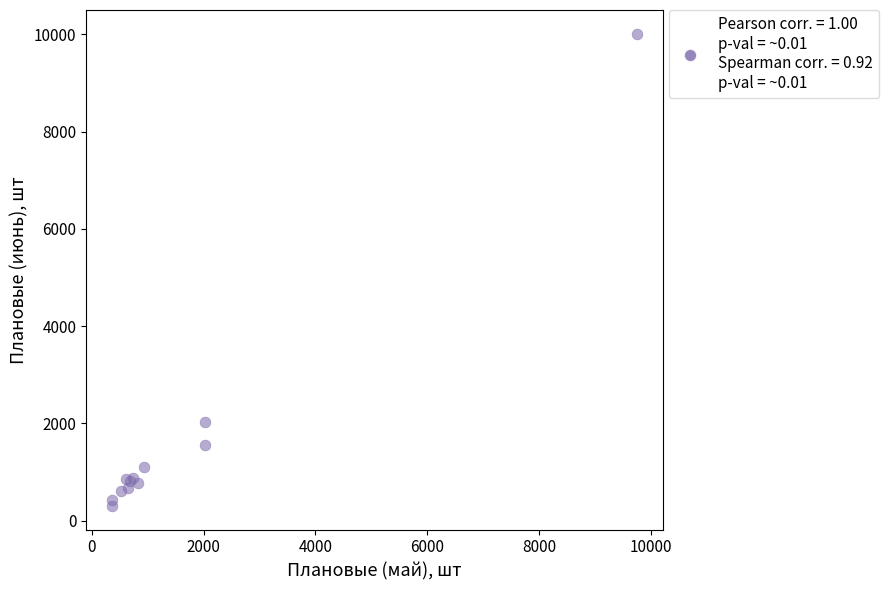

What Y value in the scatter plot is closest to 5159?

2030